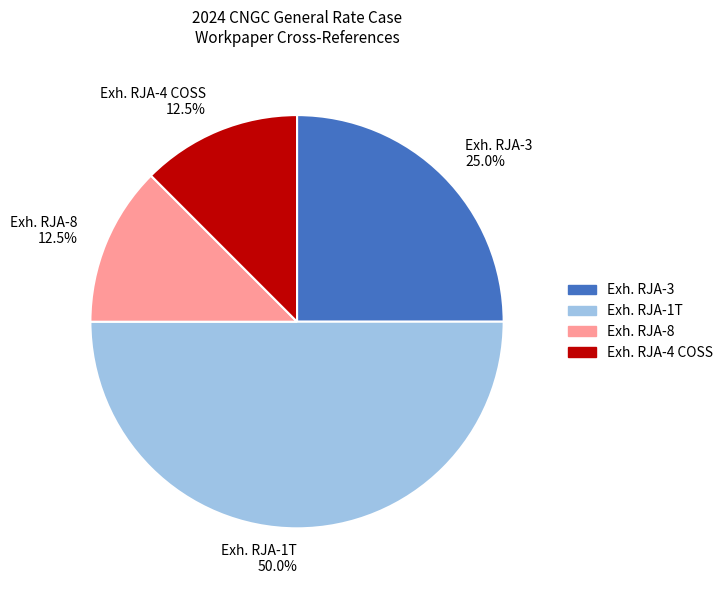

Which slice is the largest?

Exh. RJA-1T